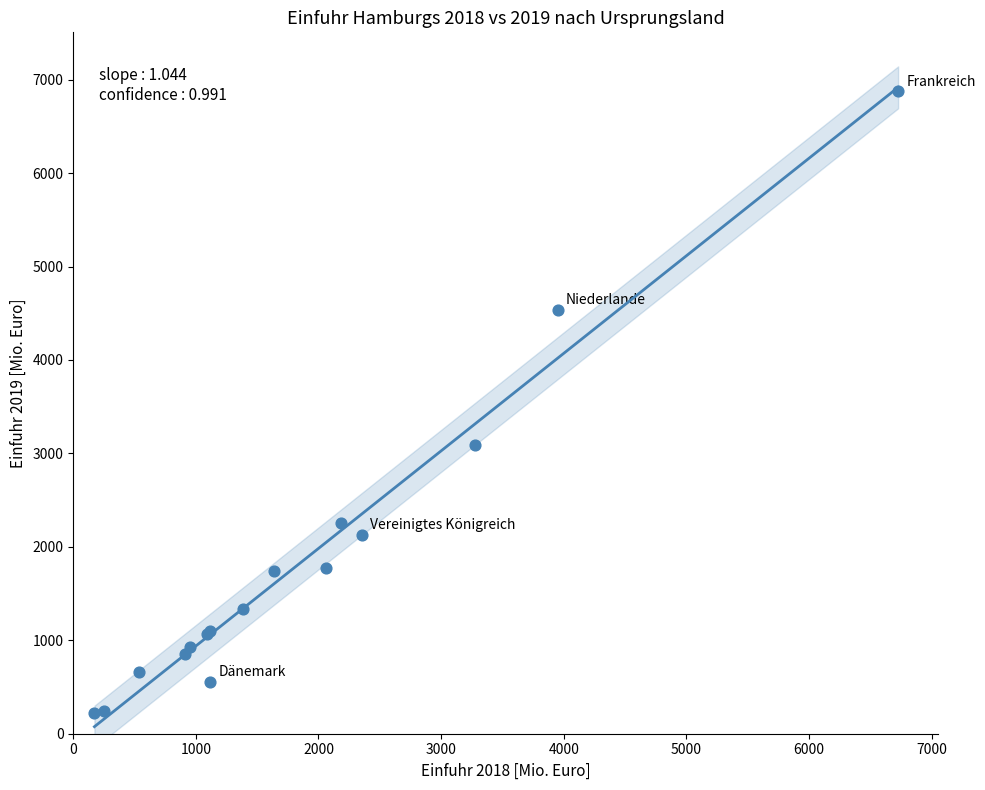

What Y value in the scatter plot is closest to 3549?

3086.0